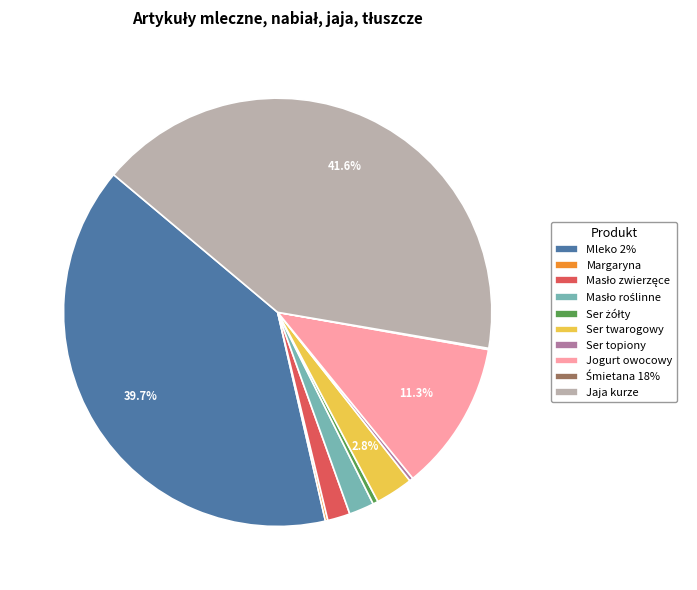

To the nearest percent, what percentage of the pie is Ser twarogowy?

3%